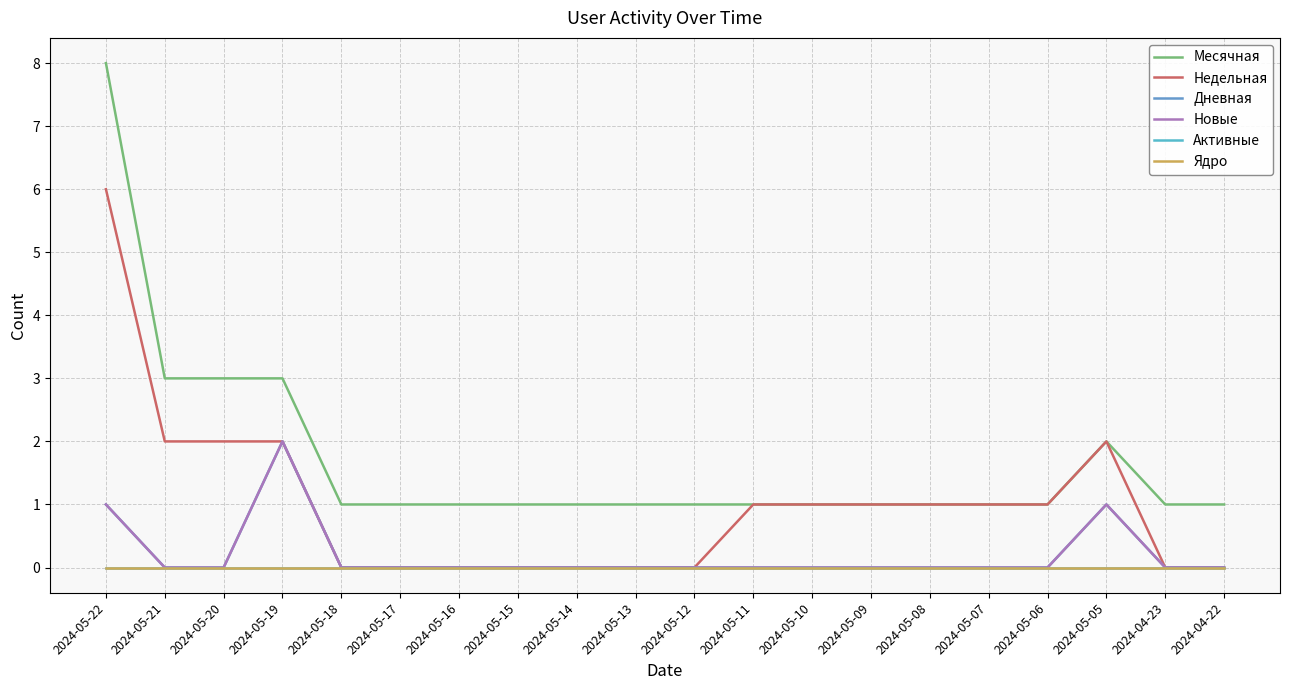

What is the label of the 3rd point from the right?

2024-05-05